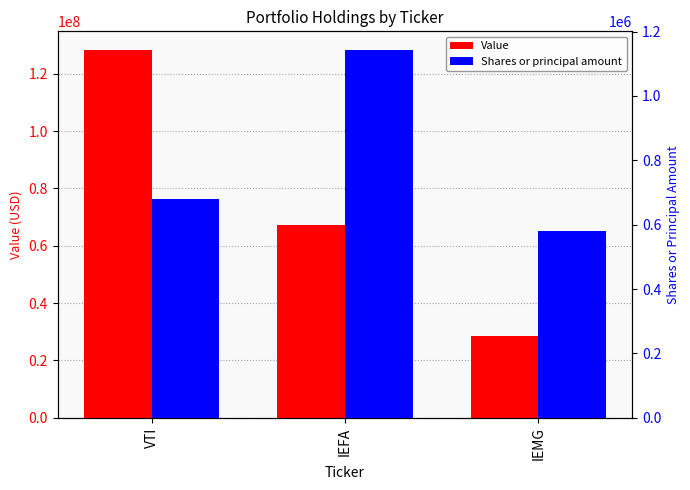

What is the minimum value for Shares or principal amount?

579927